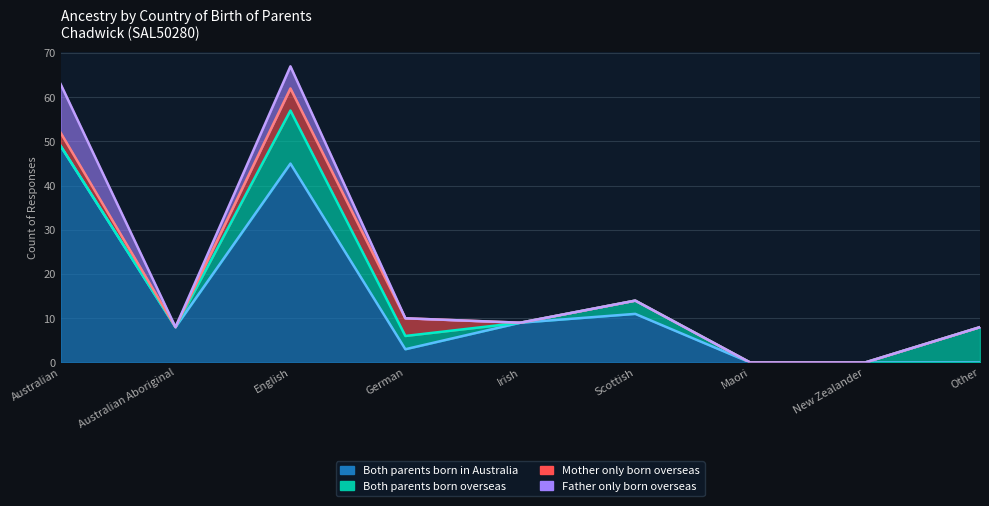

Reading left to right, what are all the values shown in this chart?

Both parents born overseas: 0	0	12	3	0	3	0	0	8
Father only born overseas: 11	0	5	0	0	0	0	0	0
Mother only born overseas: 3	0	5	4	0	0	0	0	0
Both parents born in Australia: 49	8	45	3	9	11	0	0	0